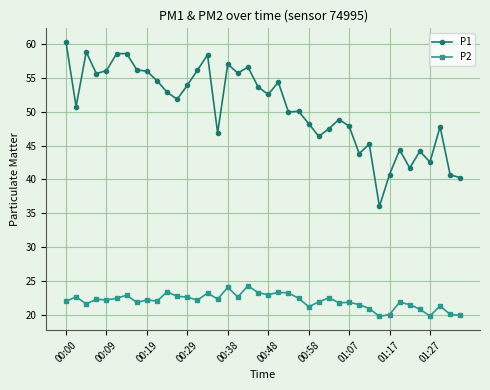

Rank the series by their maximum value, from highest to lowest.

P1, P2